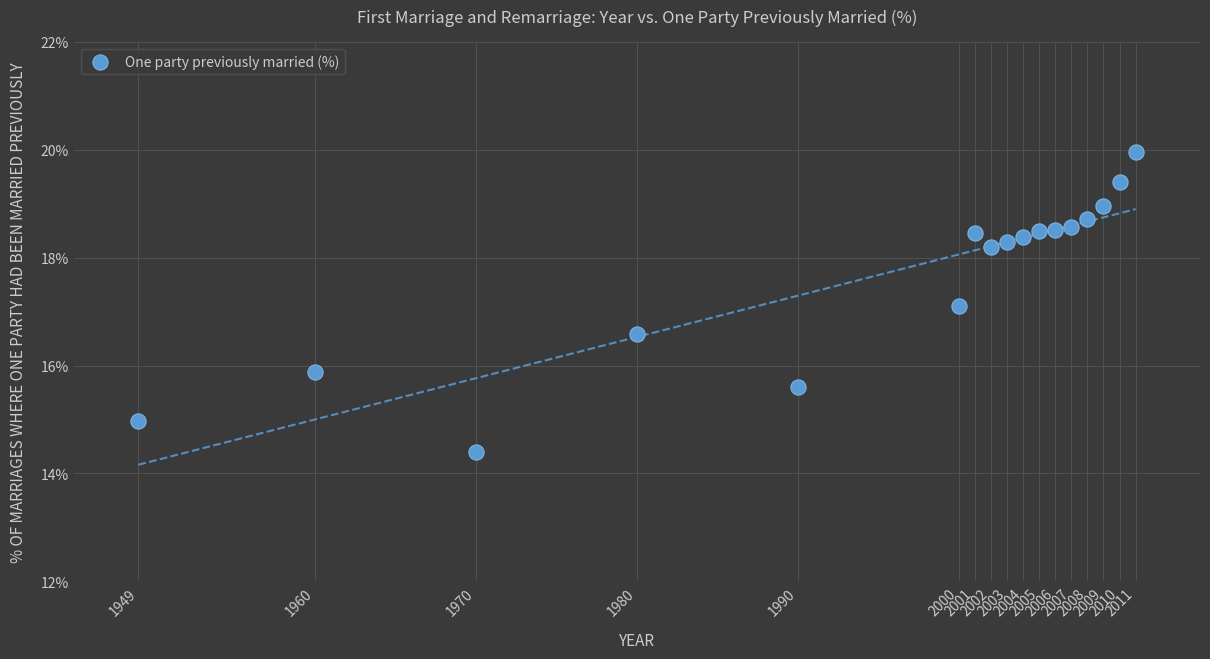

What is the range of Y values (max minus min)?

5.5